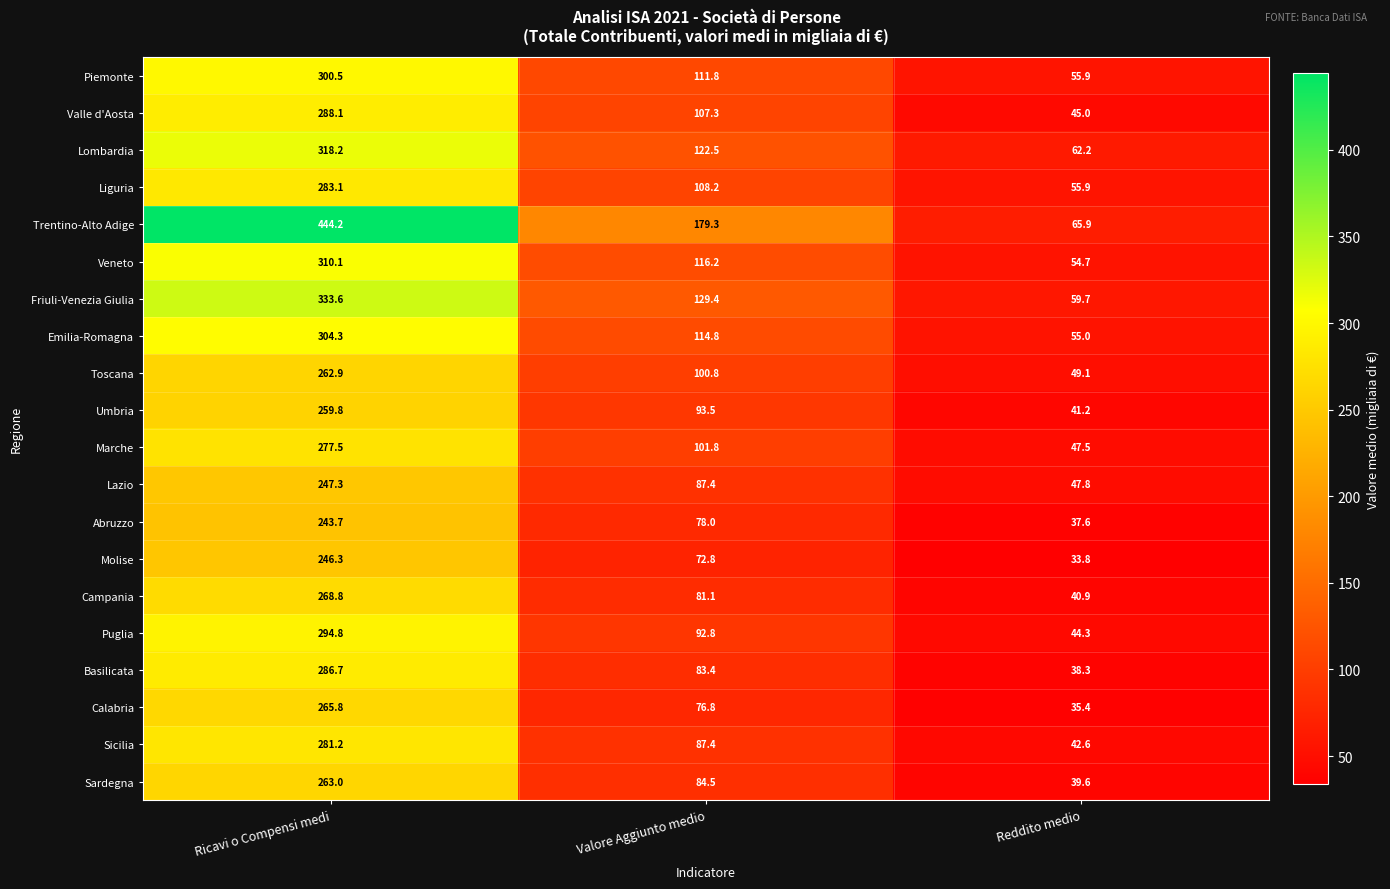

The Puglia series shows 435.5 at Ricavi o Compensi medi. True or false?

False